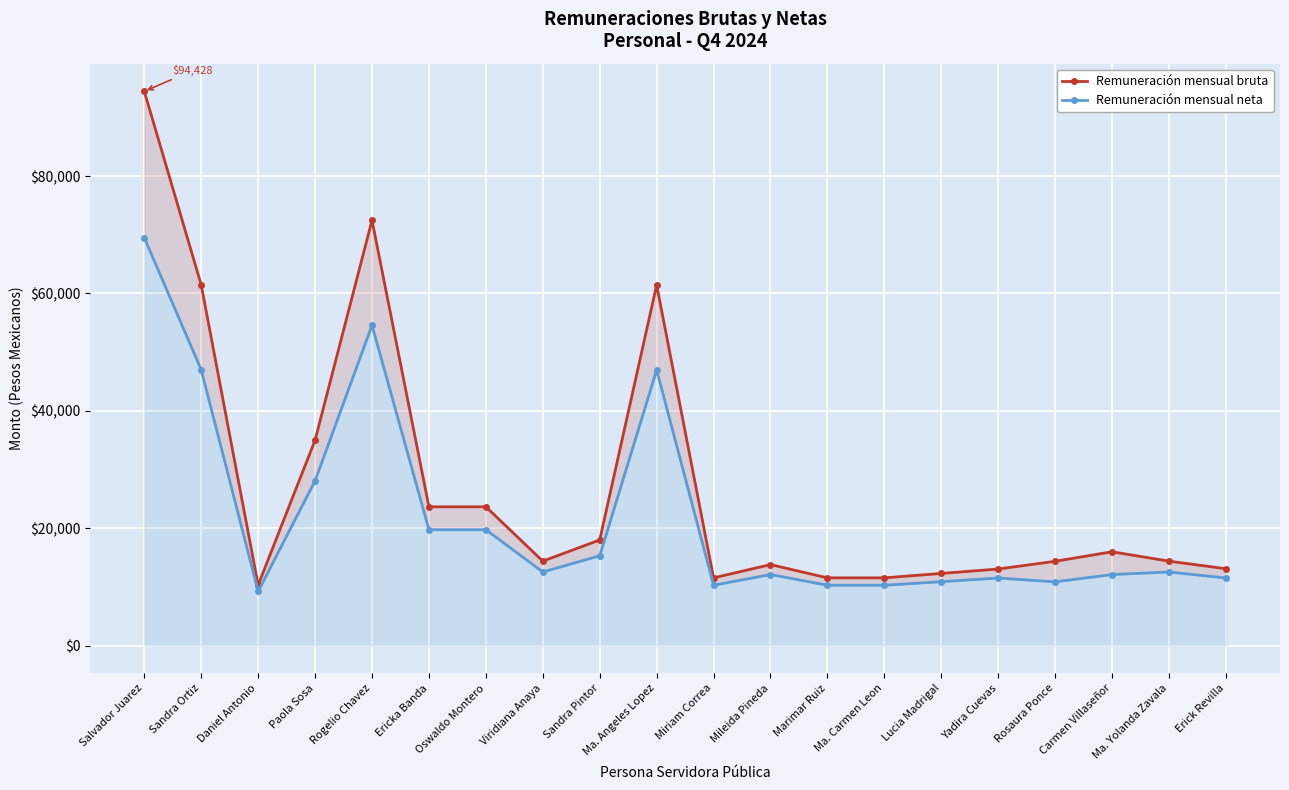

What is the value of the Remuneración mensual neta point at the 7th from the left?

19745.5